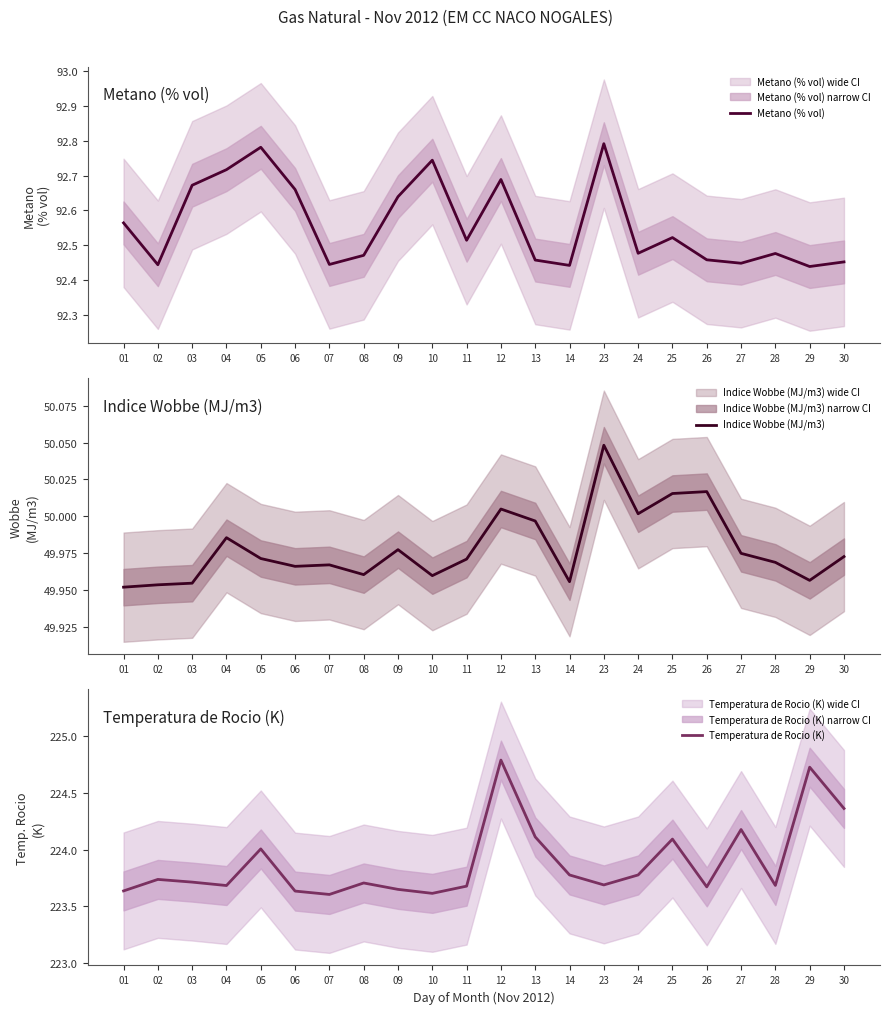

True or false: Indice Wobbe (MJ/m3) and Metano (% vol) cross at least once.

False